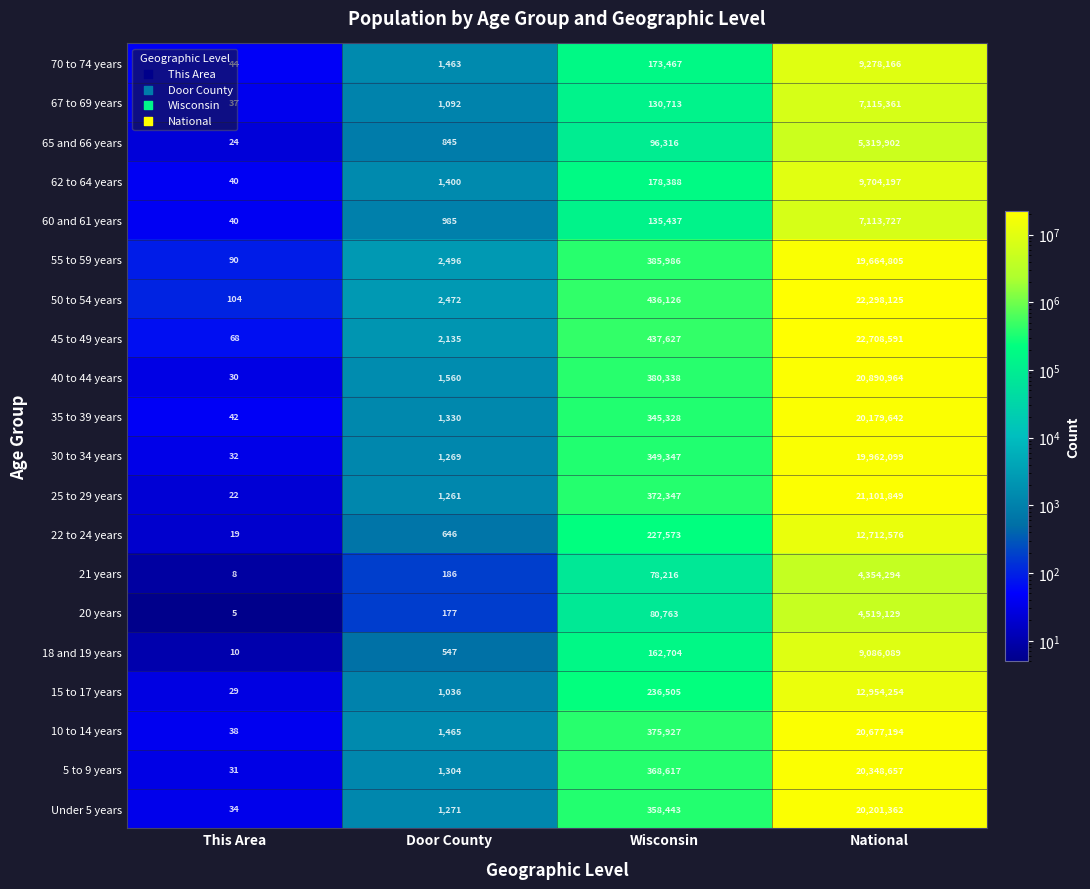

Where is 65 and 66 years nearest to the value 2659963?

Wisconsin